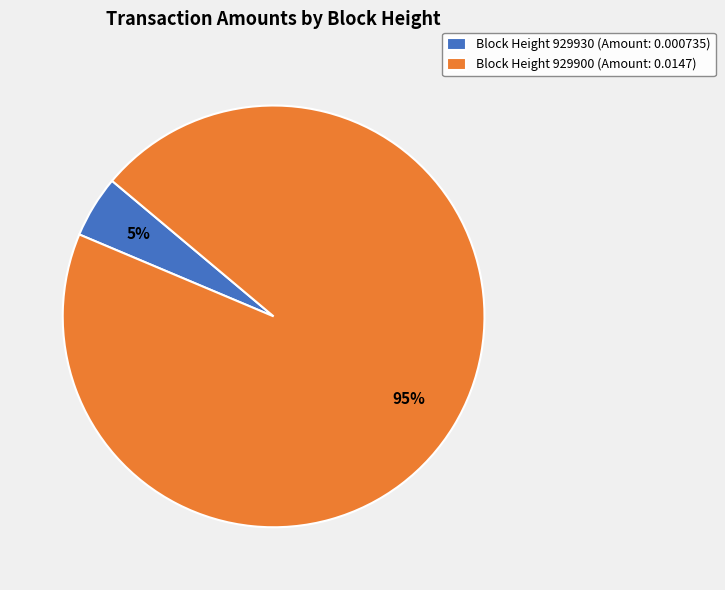

Is there any slice that represents more than half of the pie?

Yes